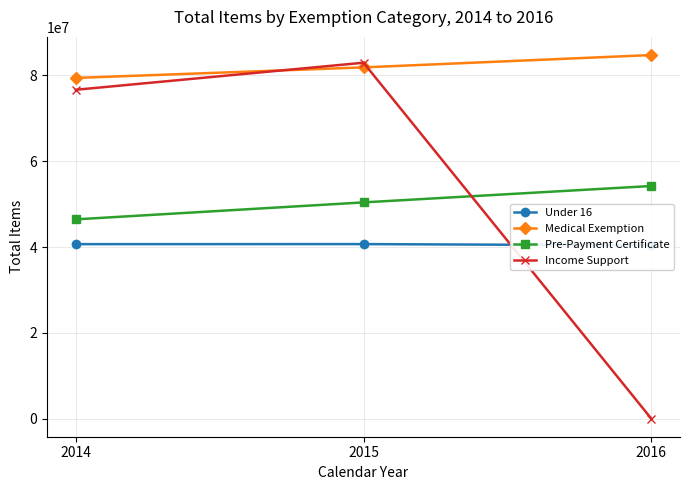

Where does the Under 16 series first go above 40668073?

2015